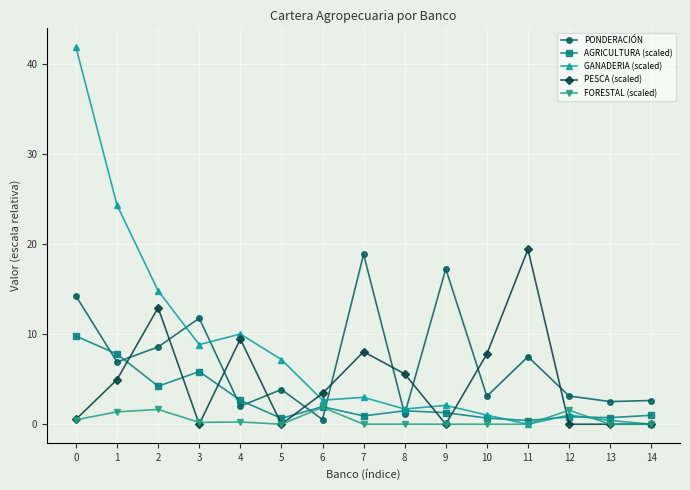

At which category does PESCA (scaled) reach its first local valley?

3